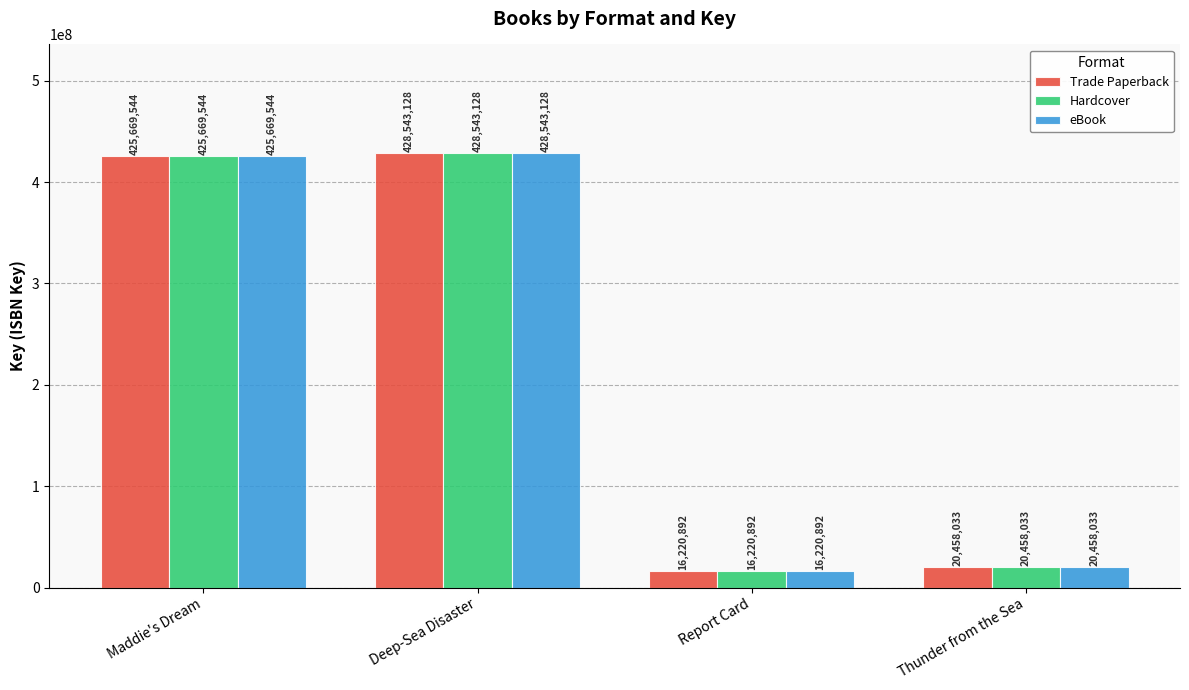

Is the value of Hardcover at Report Card greater than the value of eBook at Maddie's Dream?

No